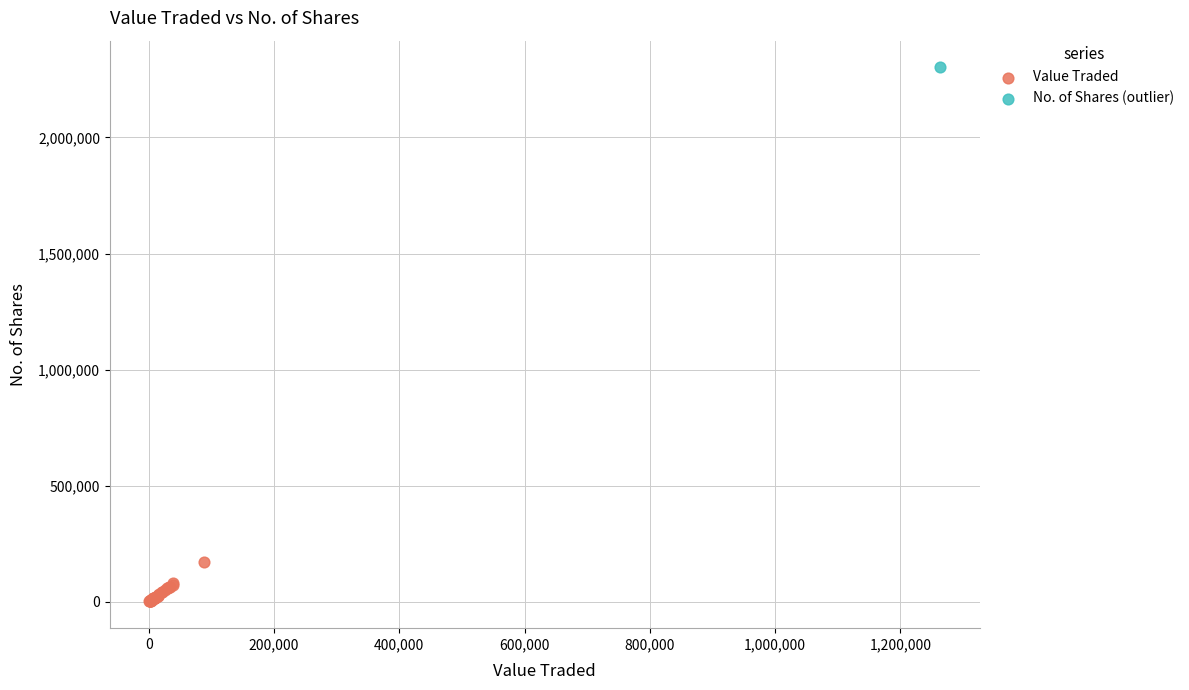

What are all the series names shown in the legend?

Value Traded, No. of Shares (outlier)